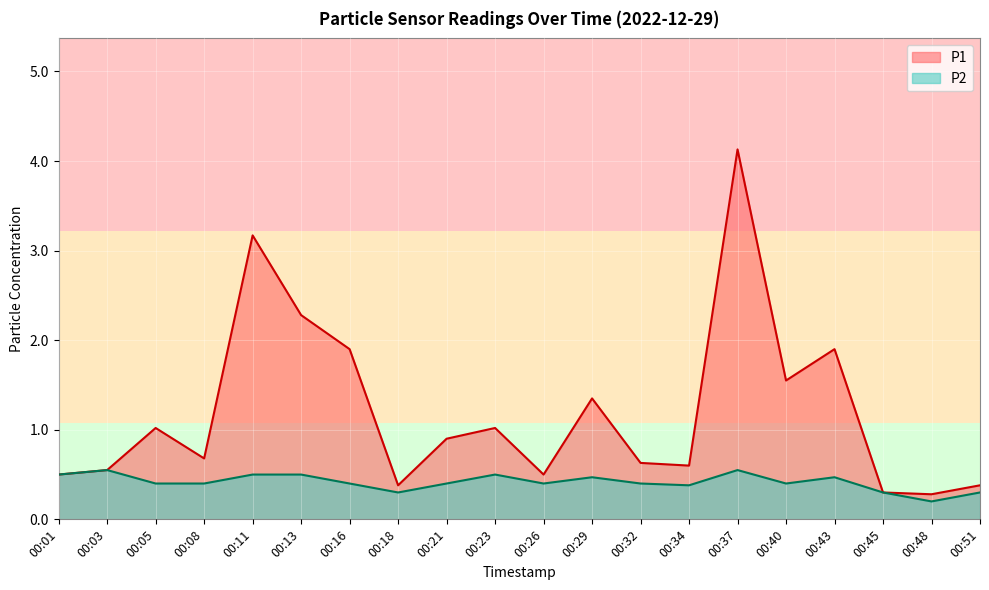

What is the total value across all series at 00:21?

1.3